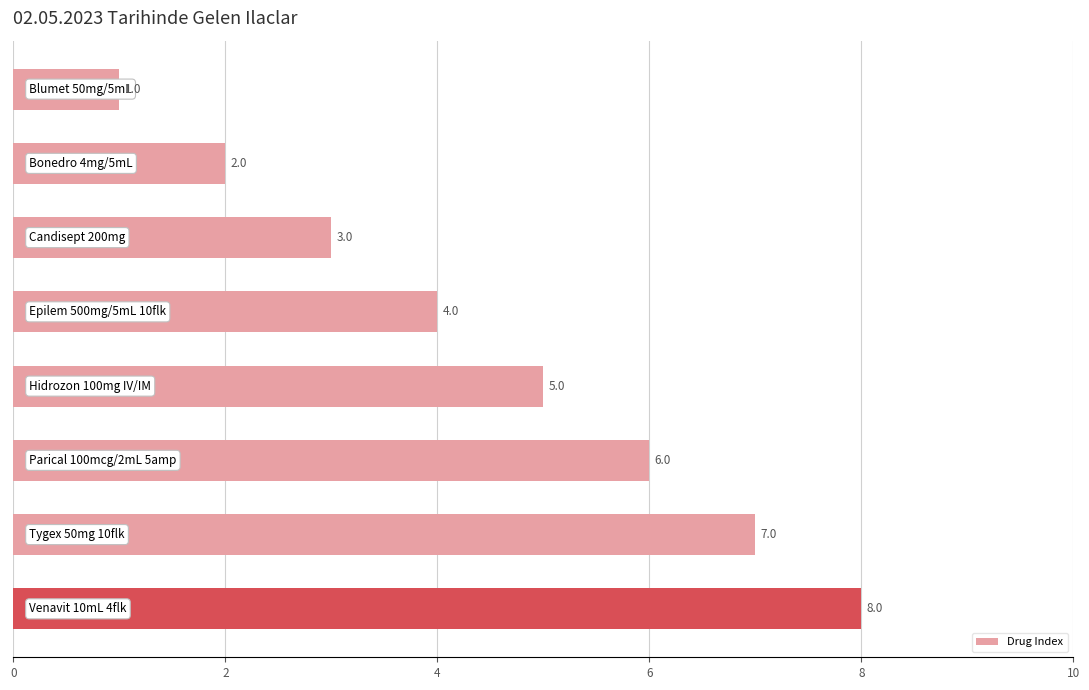

What is the maximum value shown in the chart?

8